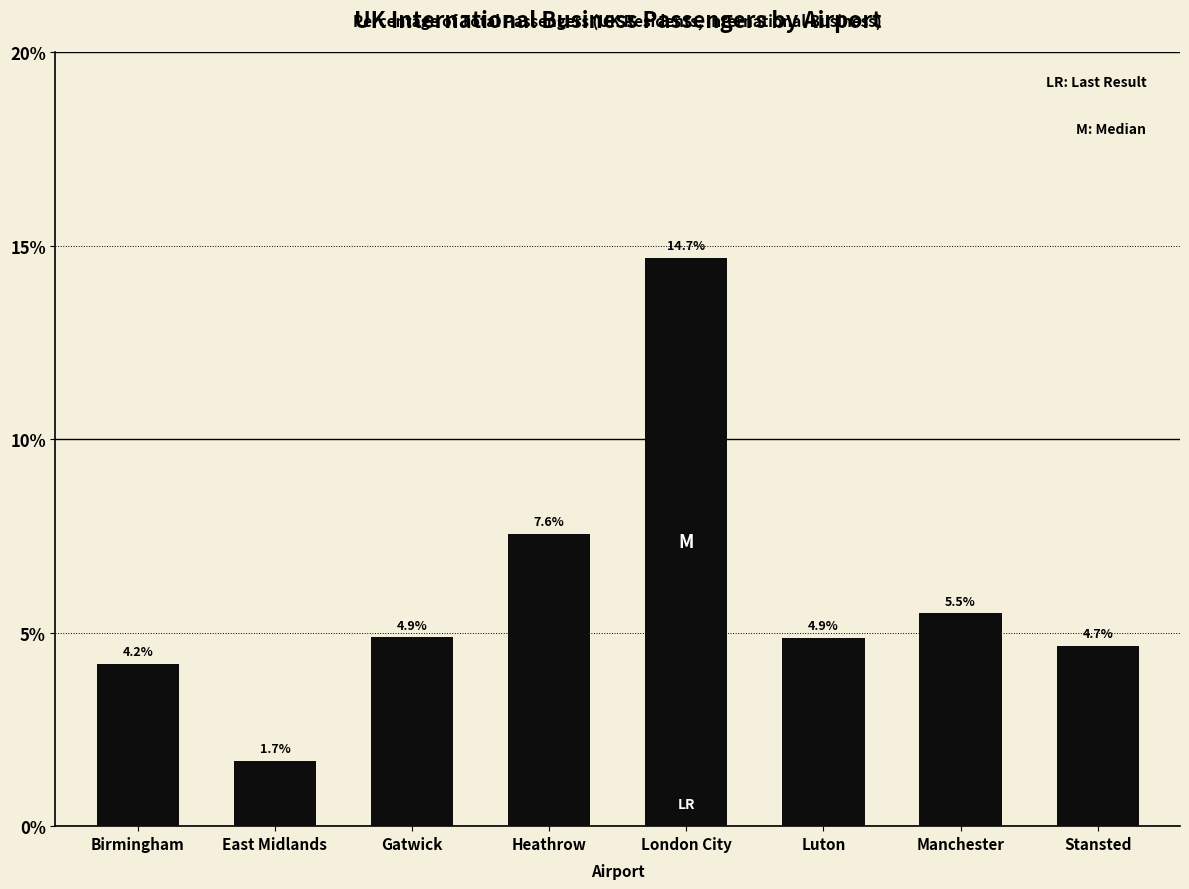

Reading right to left, what are all the values shown in this chart?

4.7	5.5	4.9	14.7	7.6	4.9	1.7	4.2